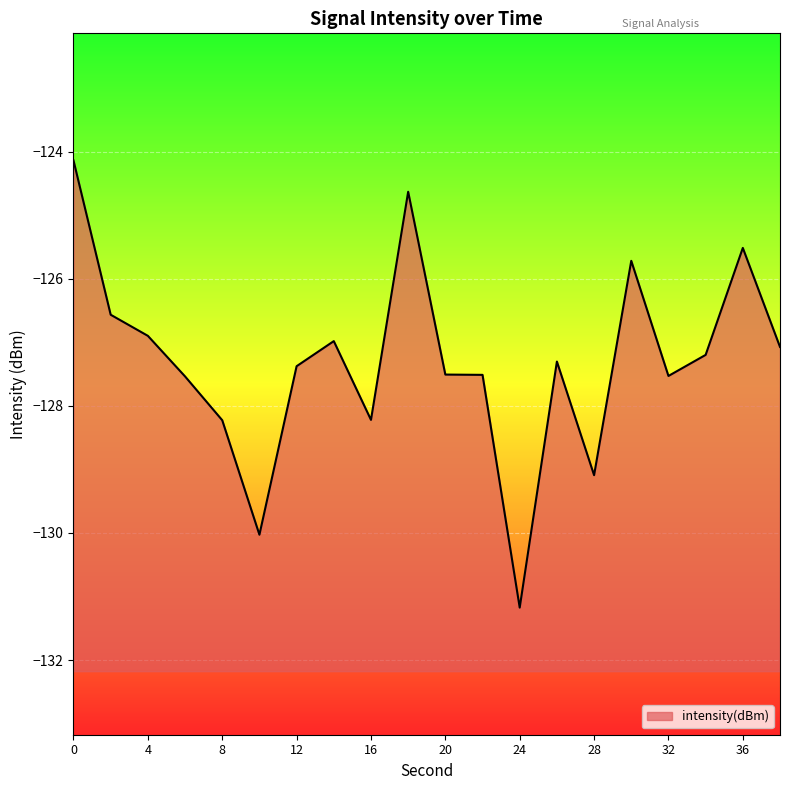

Where is the first local maximum?

14